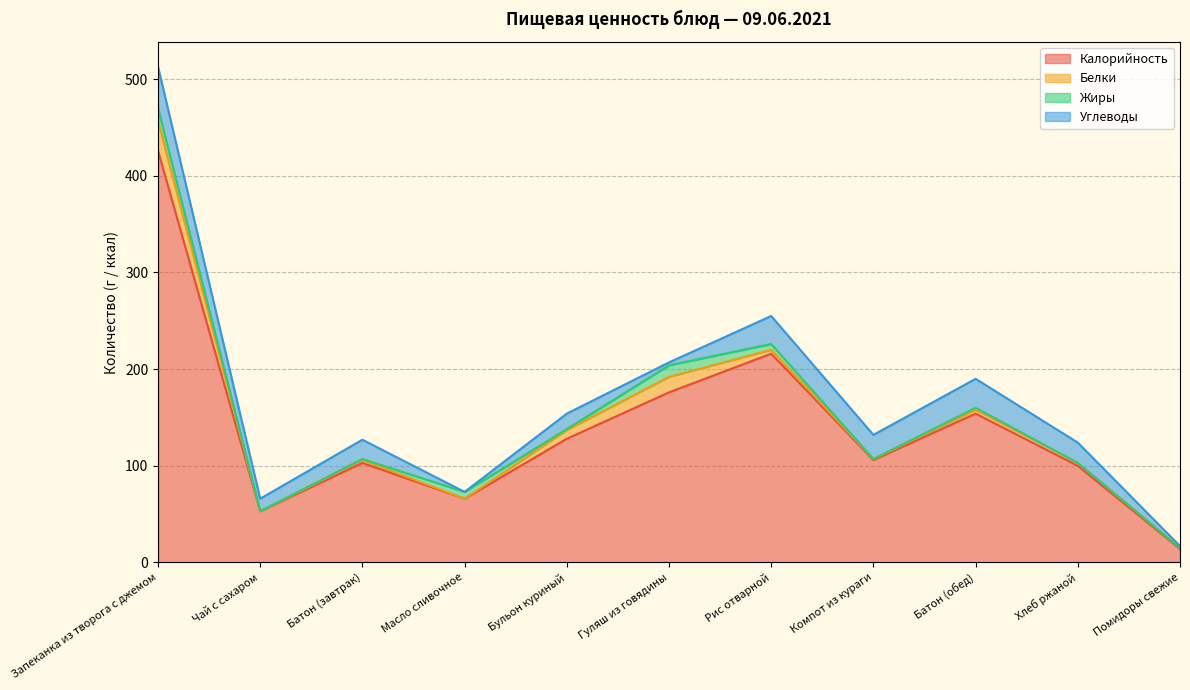

How many lines are shown in the chart?

4